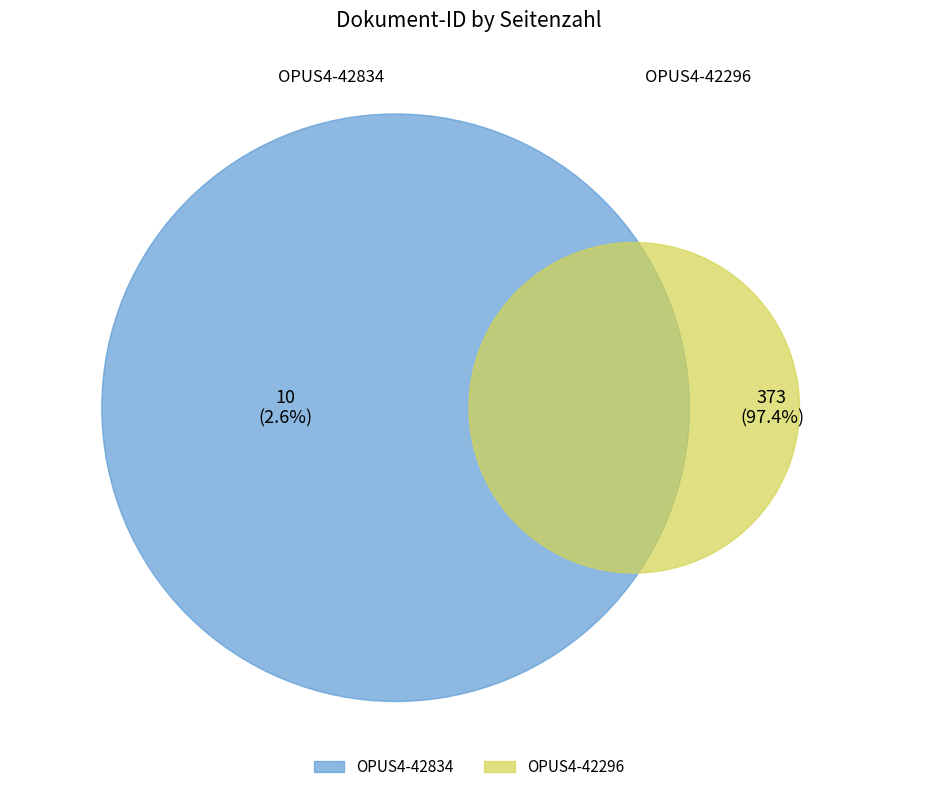

To the nearest percent, what is the difference between the OPUS4-42834 and OPUS4-42296 slice percentages?

95%